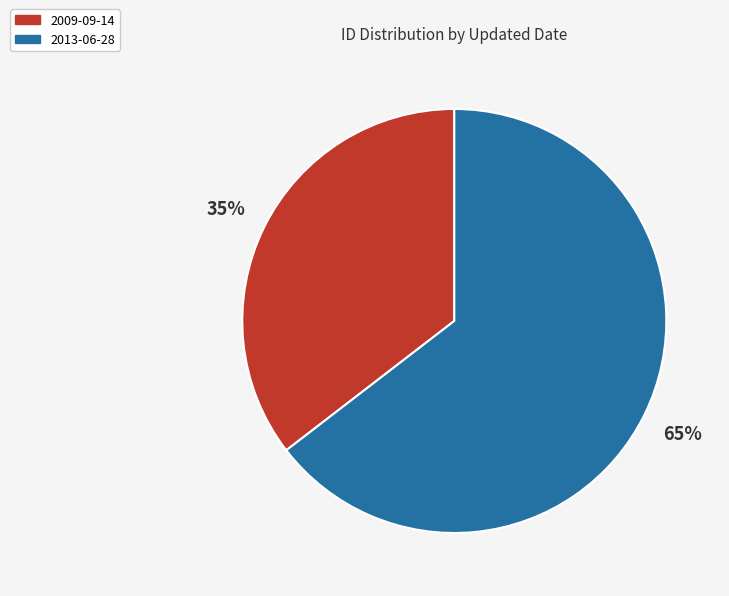

Is the sum of 2009-09-14 and 2013-06-28 greater than half?

Yes